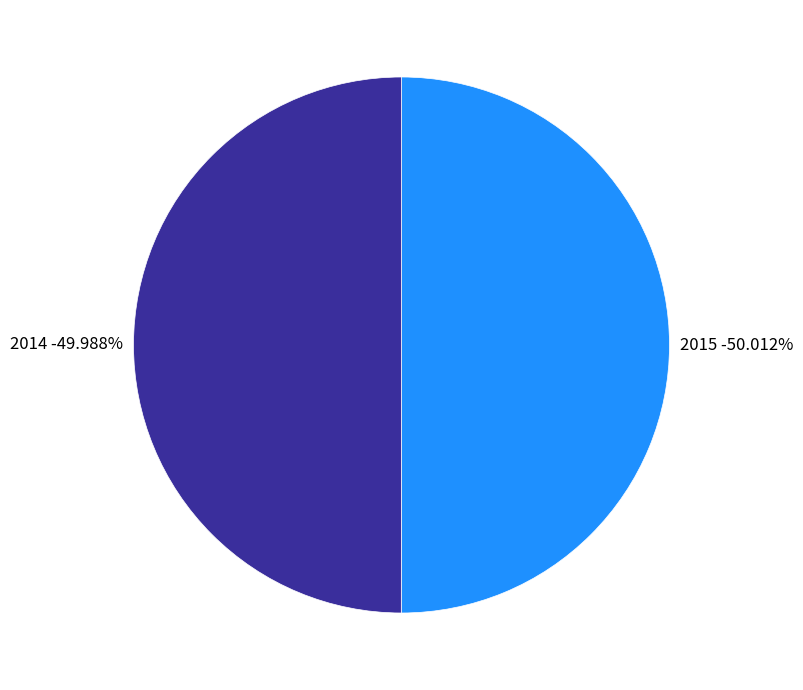

Is it true that 2015 is 35% of the pie?

False